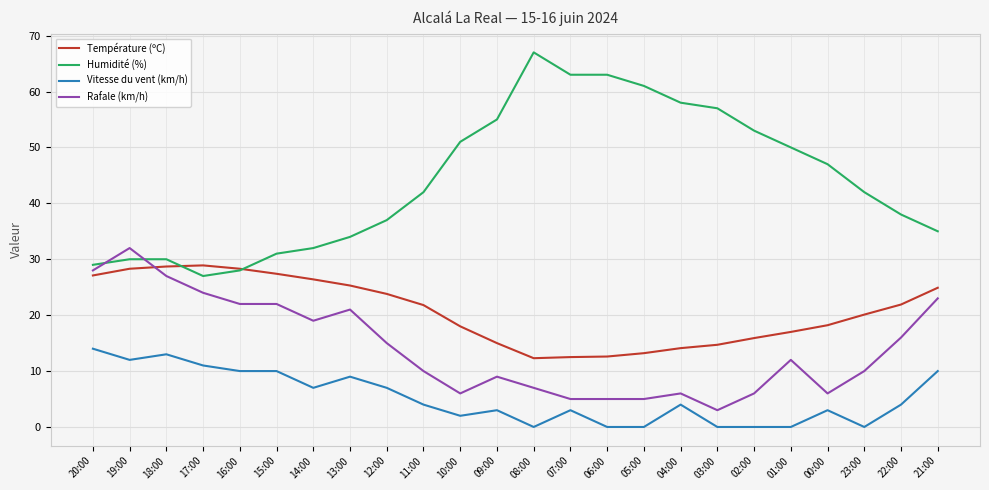

Read the Humidité (%) value at 08:00.

67.0